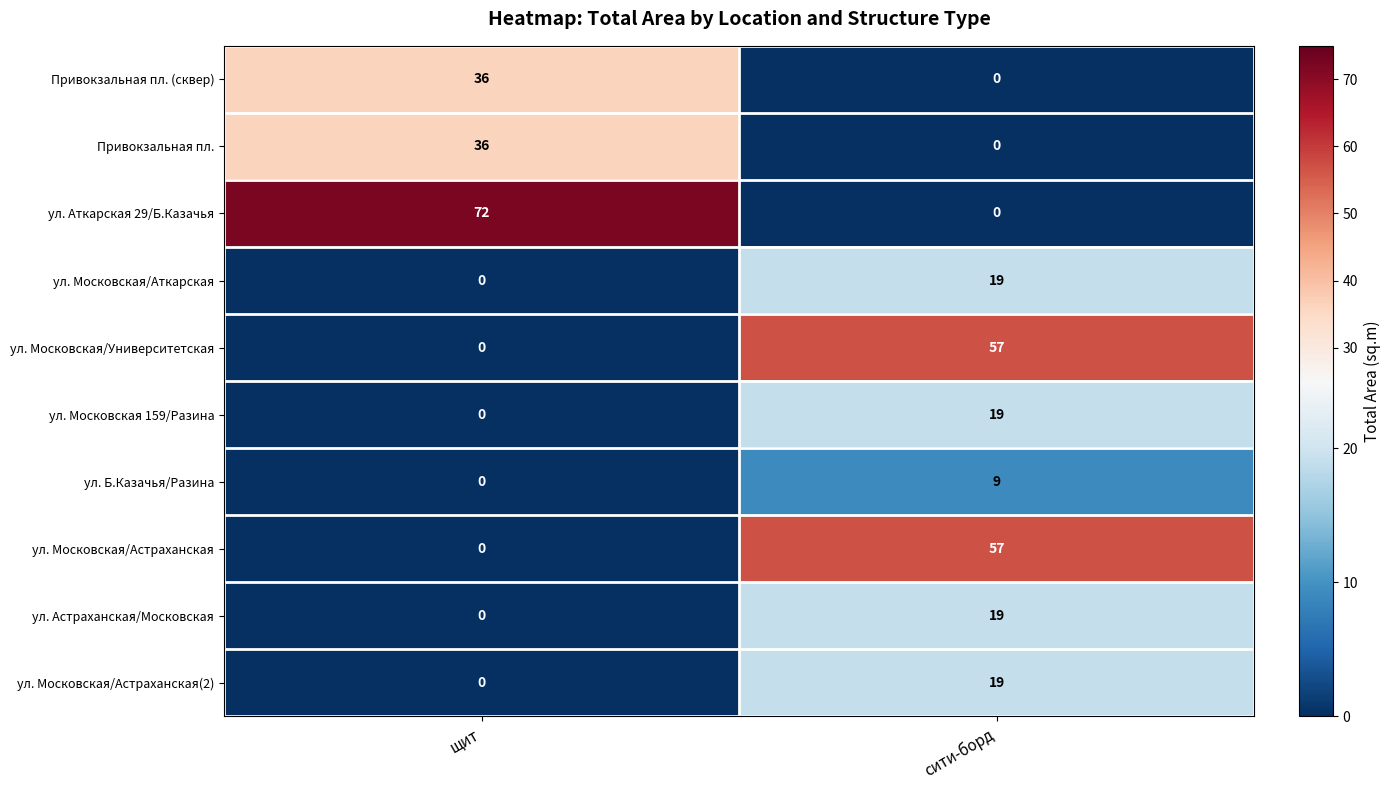

The value of ул. Московская/Астраханская at сити-борд is 80. True or false?

False